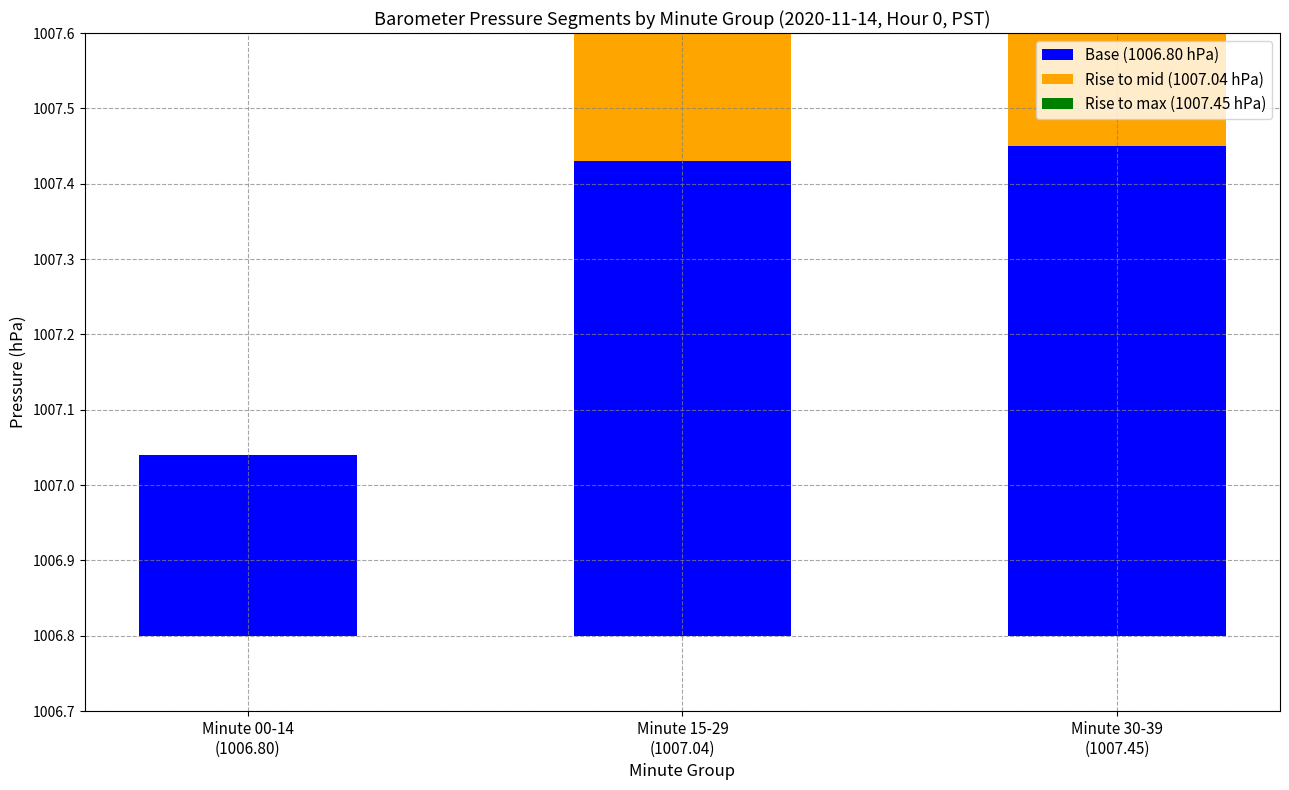

Which series has the widest spread of values?

Base (1006.80 hPa)